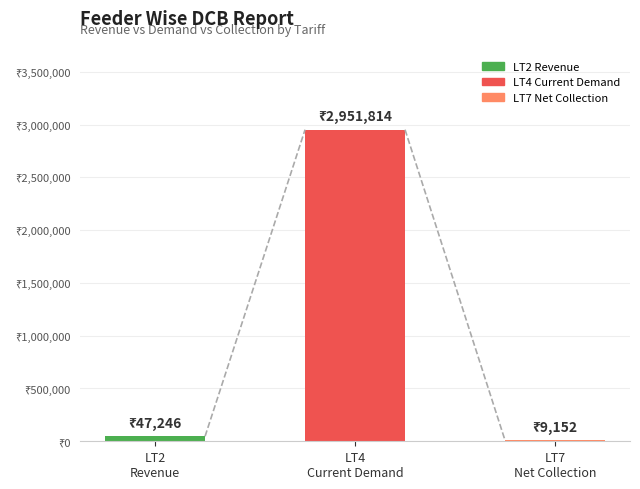

Between LT2
Revenue and LT4
Current Demand, which is larger?

LT4
Current Demand